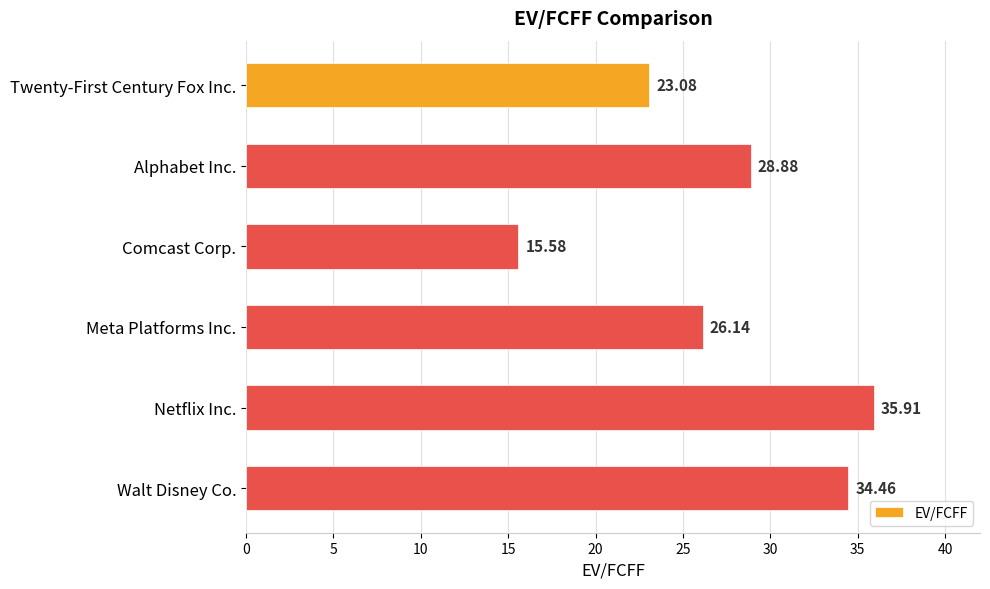

Approximately how many times larger is the value at Alphabet Inc. compared to Meta Platforms Inc.?

1.1